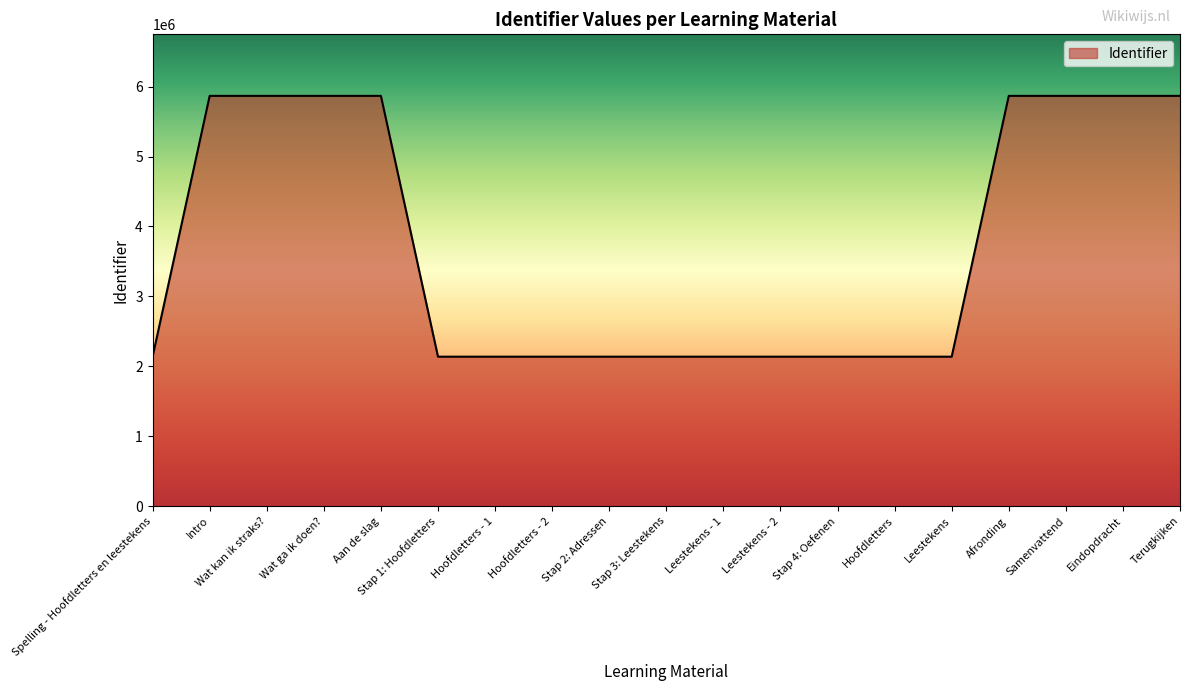

How many lines are shown in the chart?

1